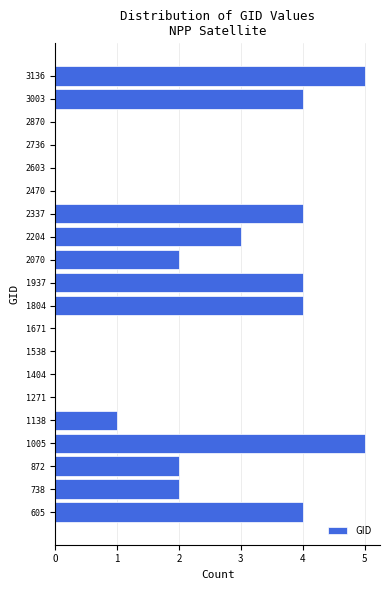

How long is the bar that spans 2140 to 2280 on the y-axis? Neither the bar edges nor the lengths are printed on the chart, so give them approximately, as read against the axes.

3